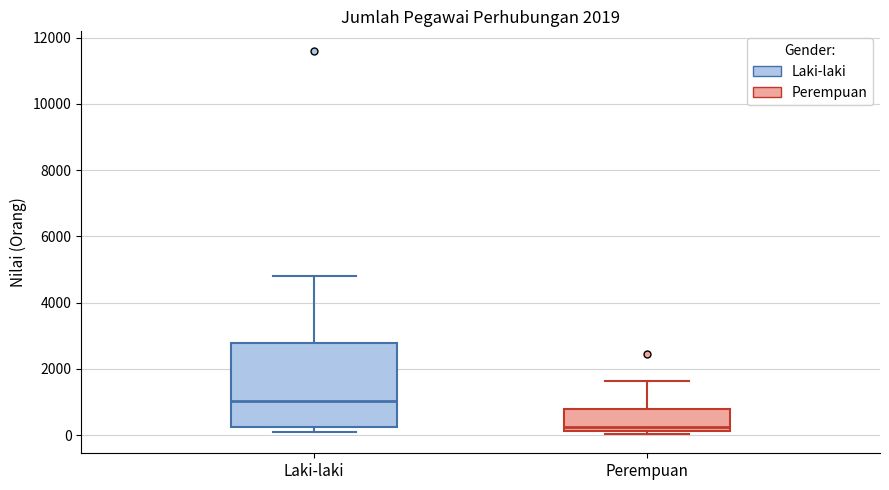

Comparing the boxes themselves (not the whiskers), which one is the tallest?

Laki-laki